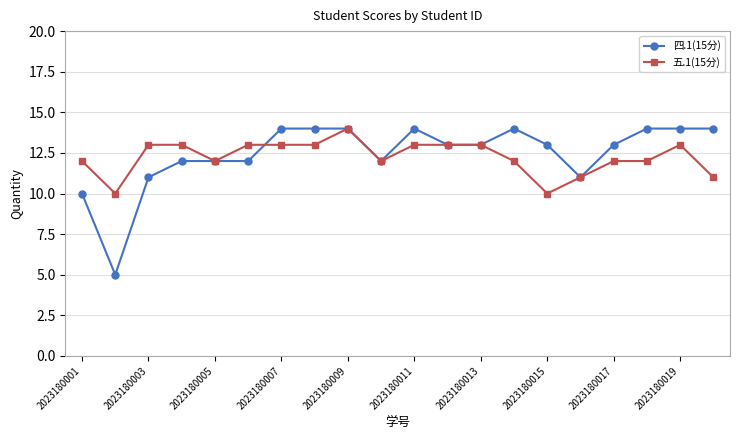

What is the value of the 四.1(15分) point at the 20th from the left?

14